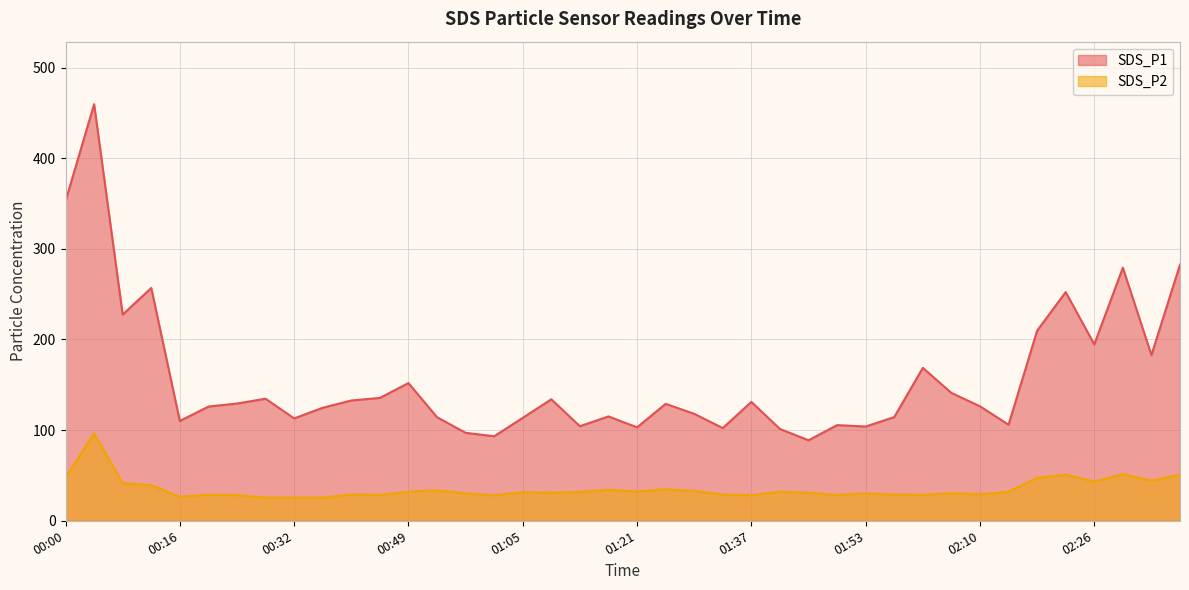

At which category does the chart reach its peak across all series?

00:04